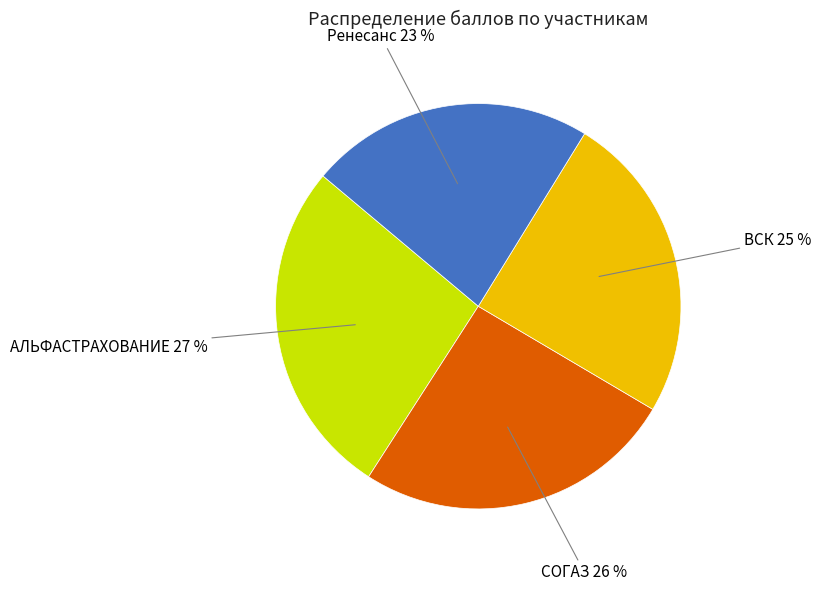

Is there any slice that represents more than half of the pie?

No